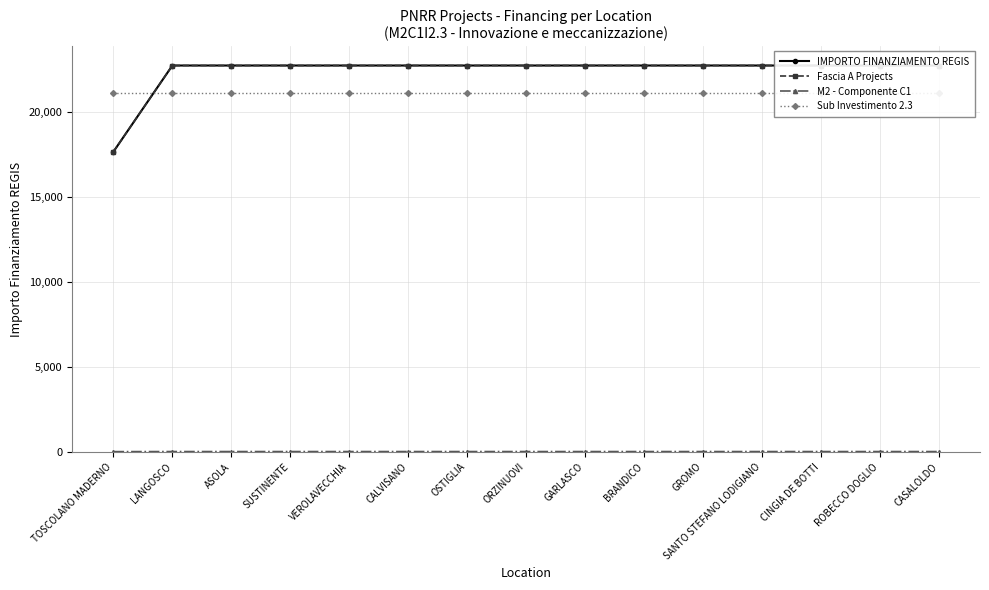

Which series has the largest total across all categories?

IMPORTO FINANZIAMENTO REGIS